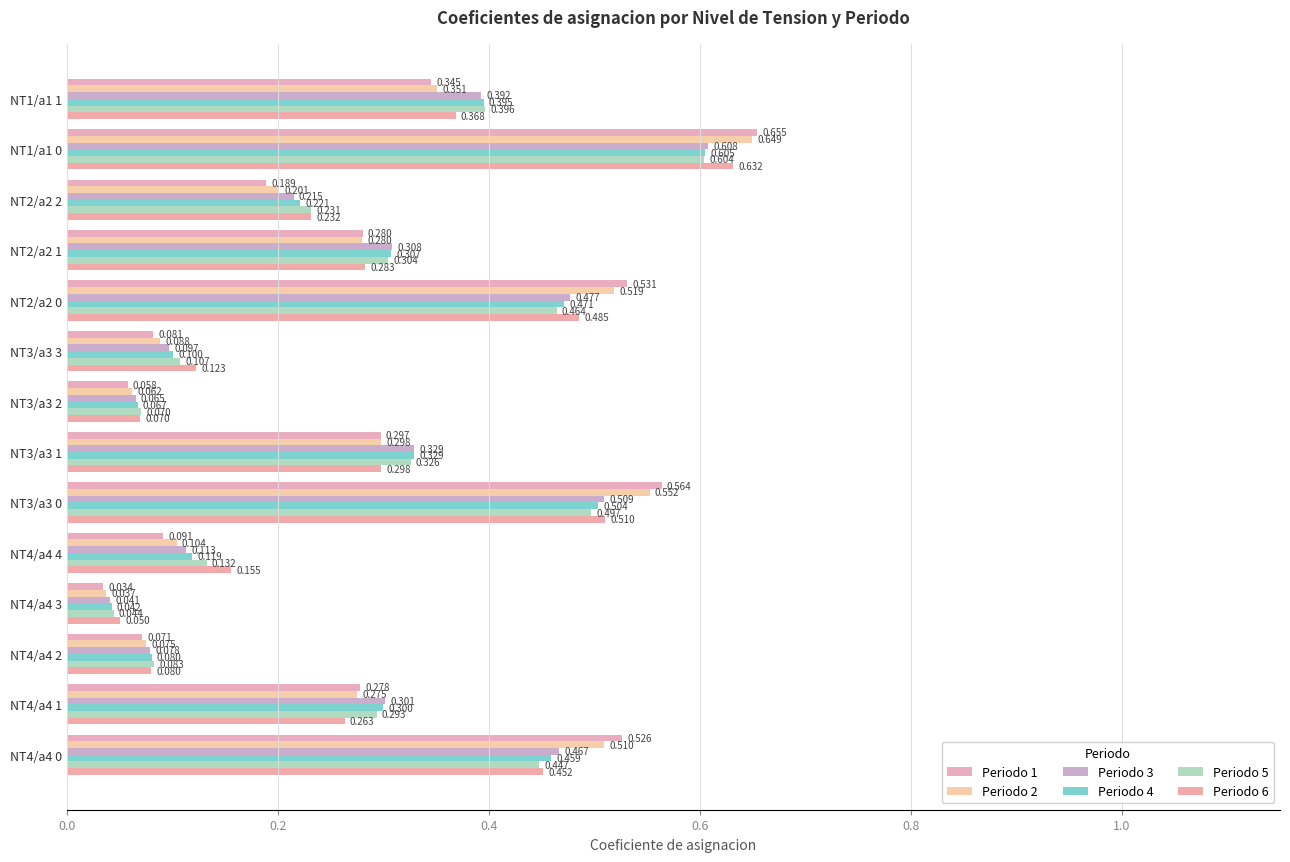

What are all the series names shown in the legend?

Periodo 1, Periodo 2, Periodo 3, Periodo 4, Periodo 5, Periodo 6